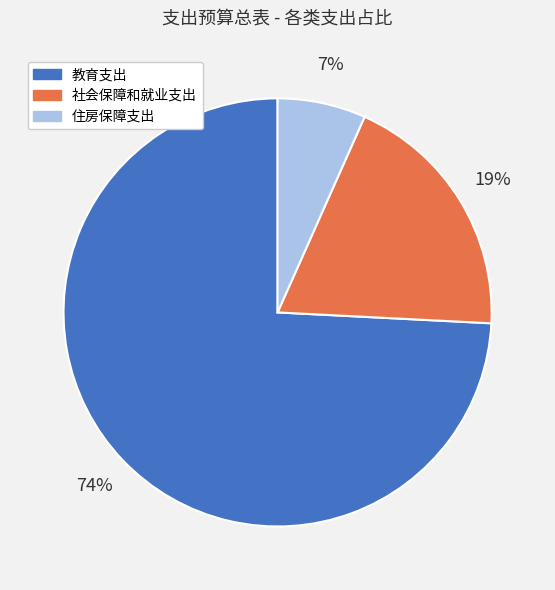

Is the sum of 教育支出 and 住房保障支出 greater than half?

Yes